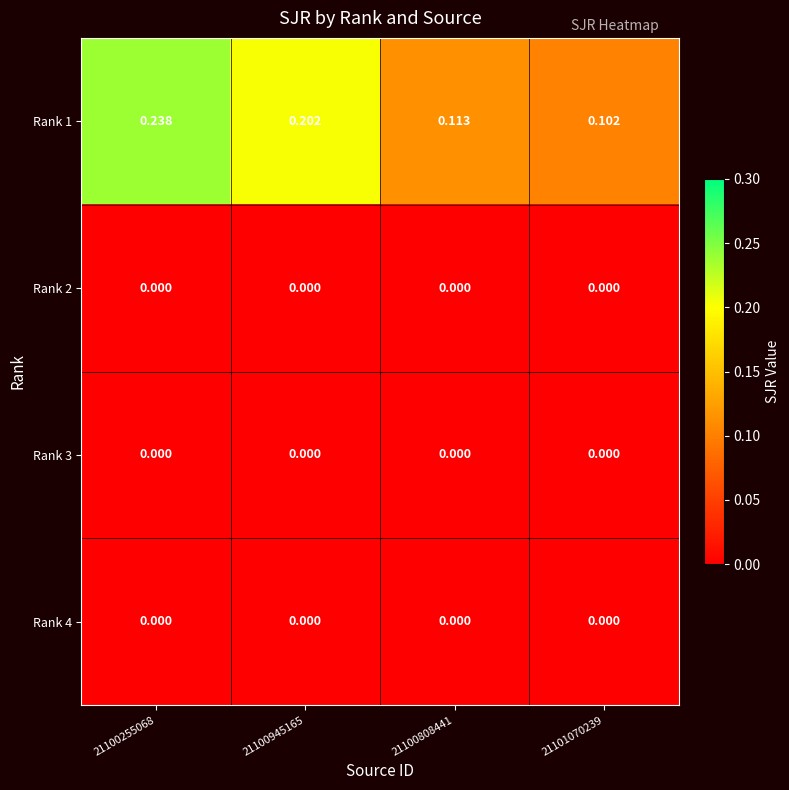

What is the spread (max minus min) of values at 21100255068?

0.2